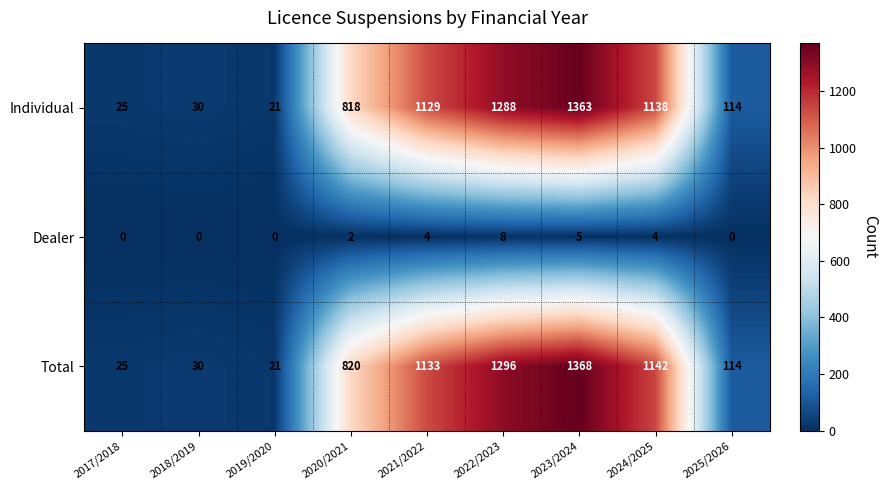

What is the maximum value for Total?

1368